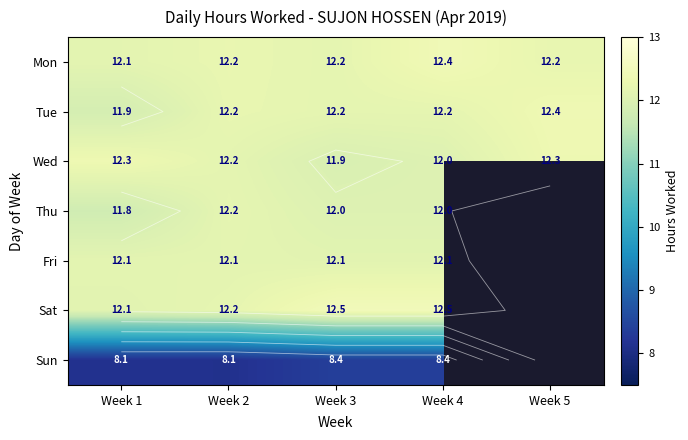

Is the value of Wed at Week 3 greater than the value of Thu at Week 3?

No